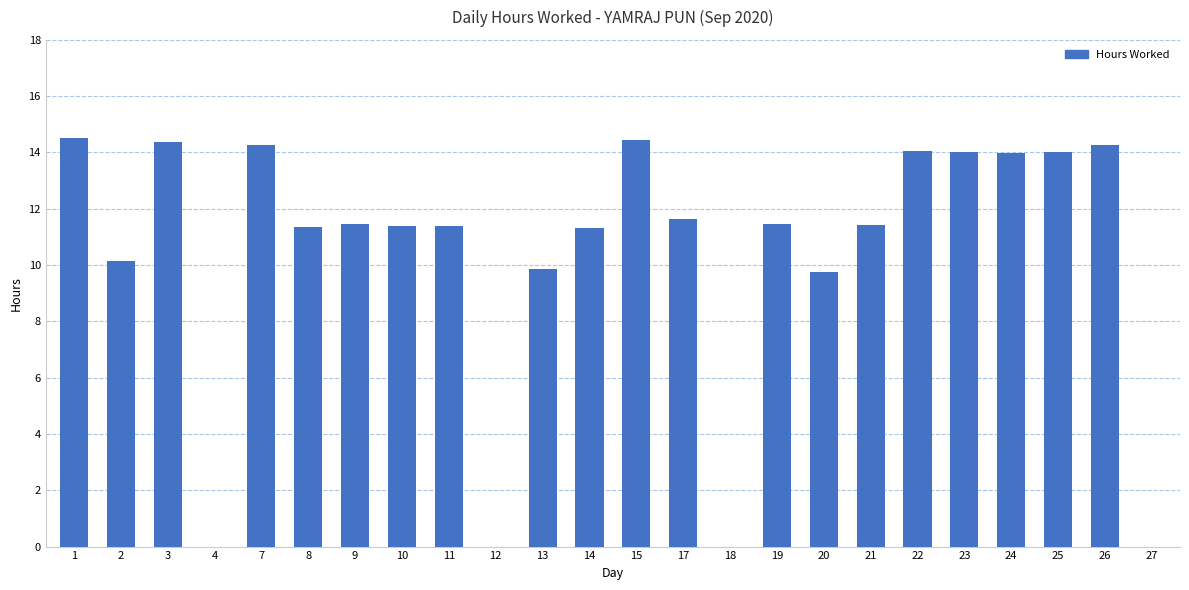

How many values exceed 11?

17